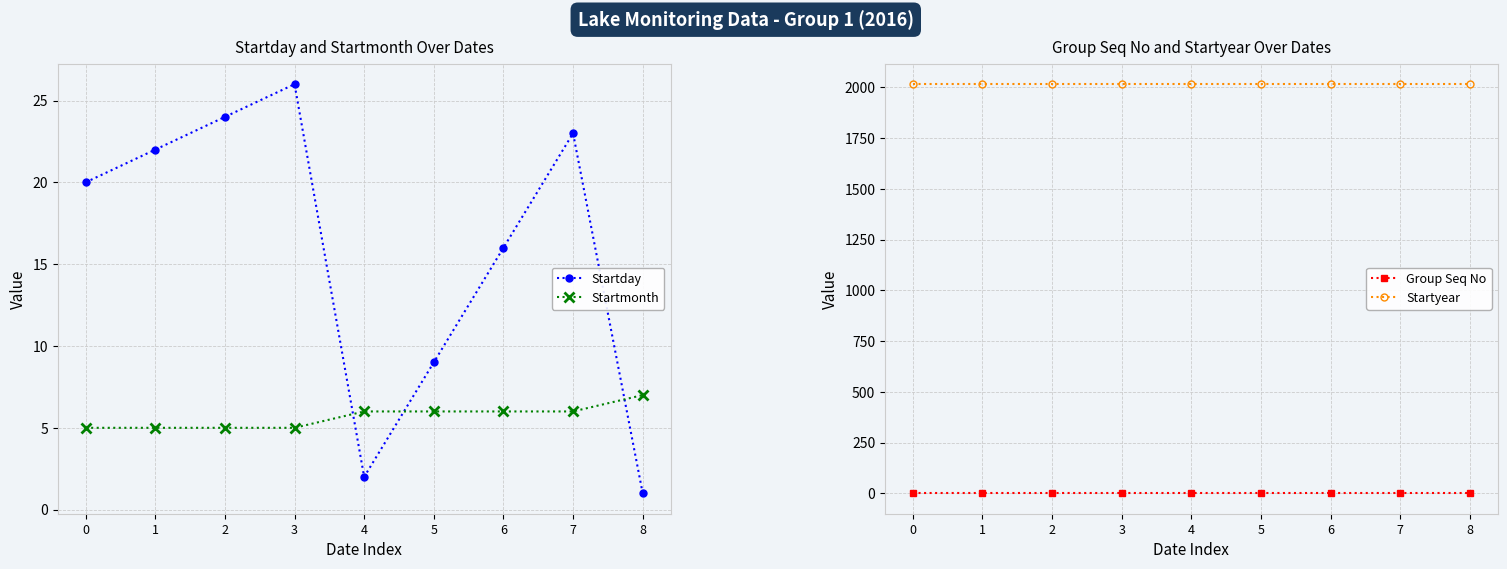

How many interior local valleys does the Startday series have?

1